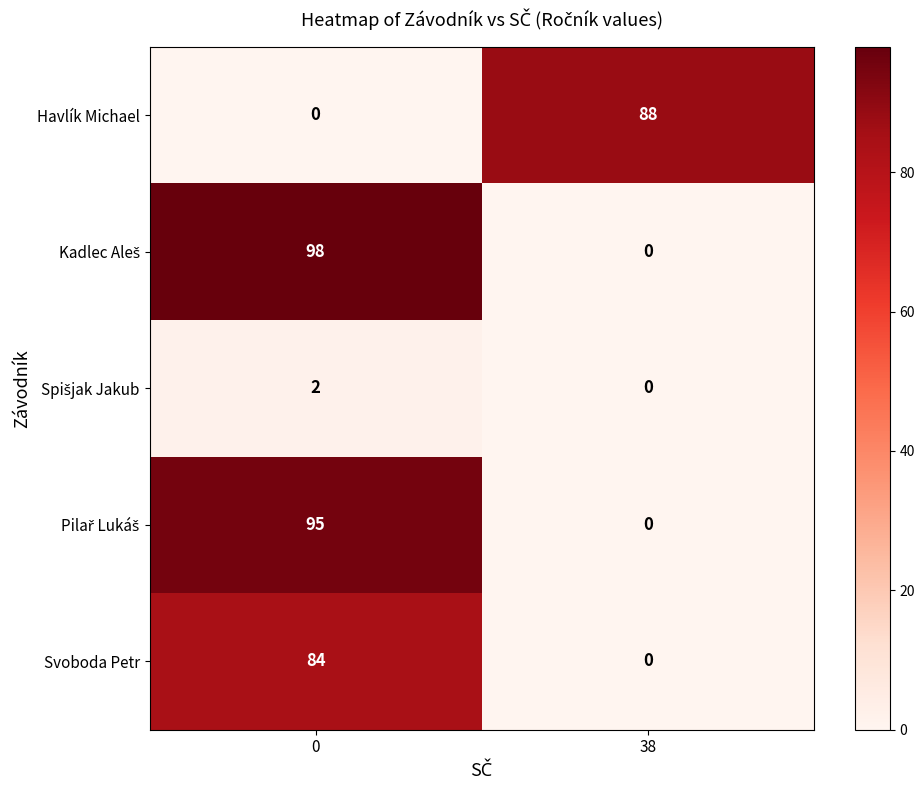

Is it true that Havlík Michael equals 44 at 0?

False